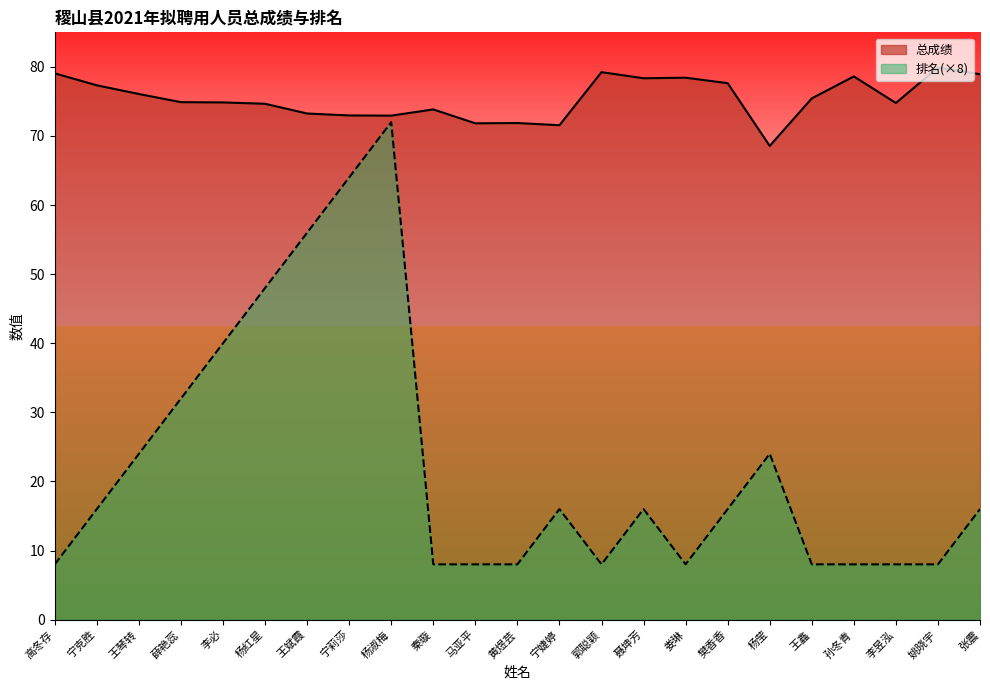

How many categories are shown in the chart?

23